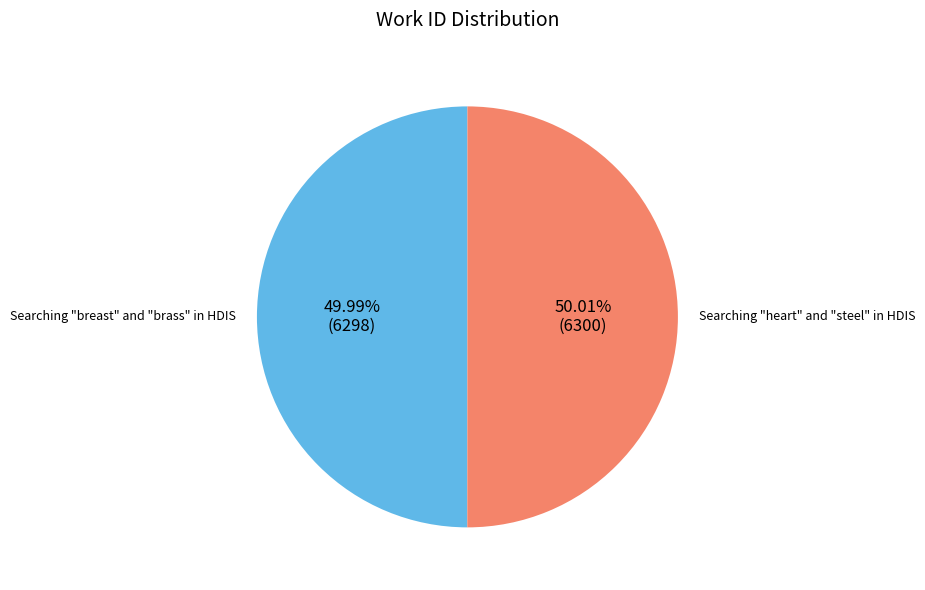

How many segments does this pie chart have?

2